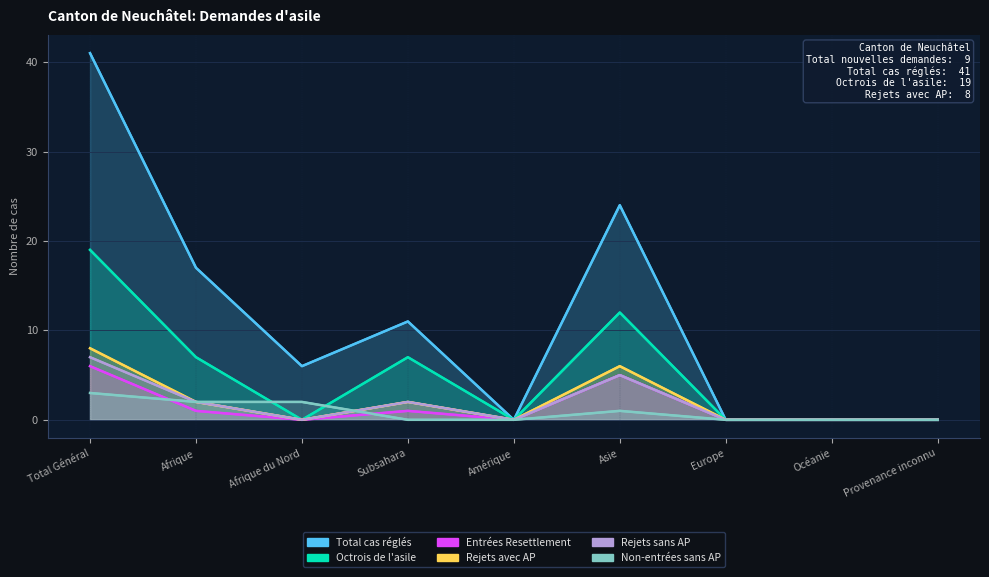

True or false: Entrées Resettlement has a value of 1 at Afrique.

True